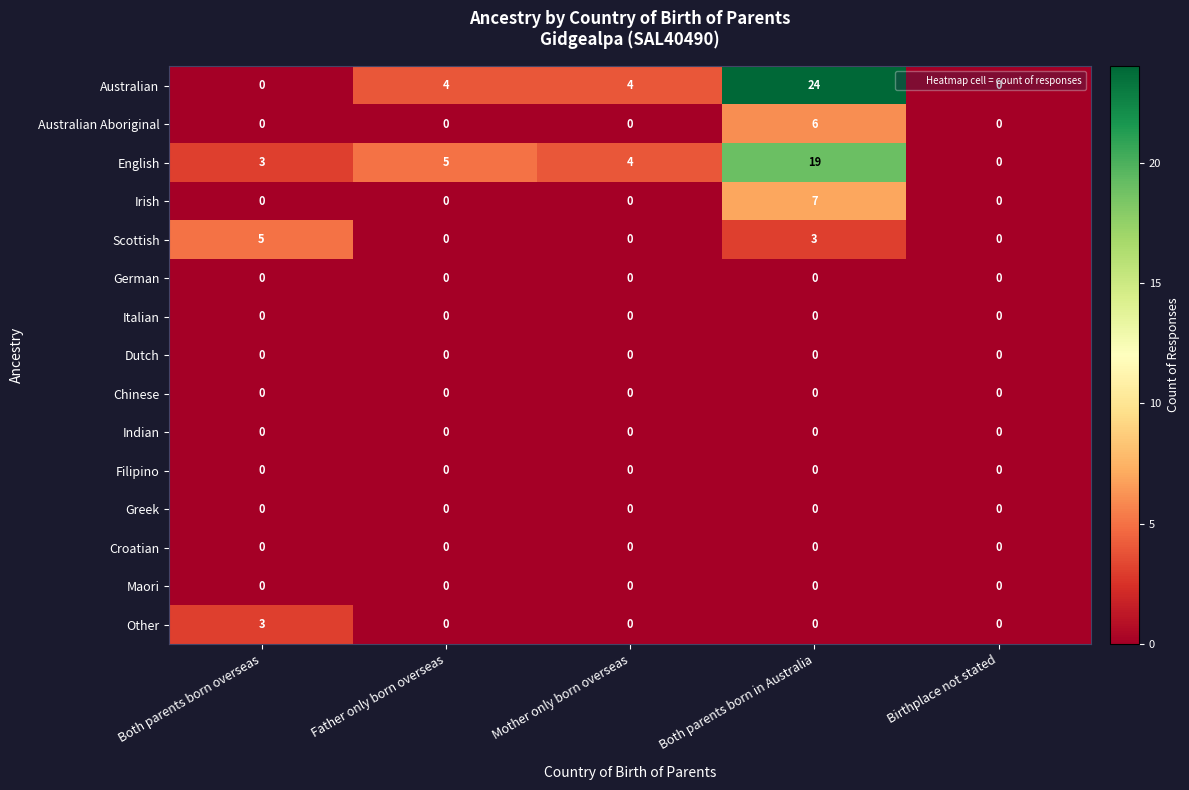

Which category has the highest value in the Scottish series?

Both parents born overseas